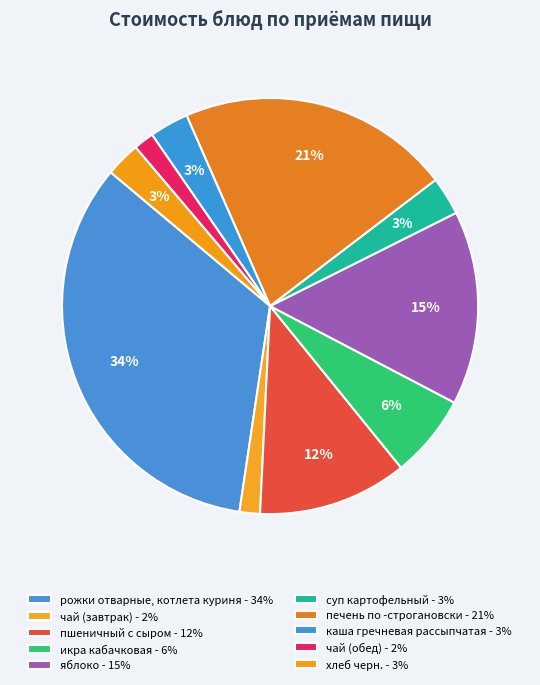

The суп картофельный slice represents 3% of the pie. True or false?

True